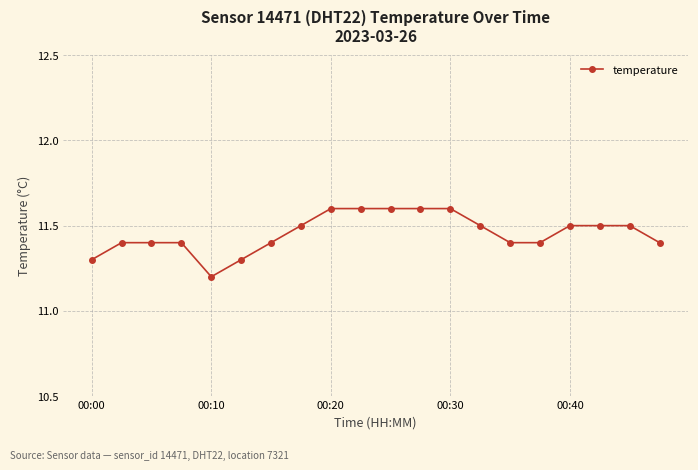

What is the minimum value shown in the chart?

11.2